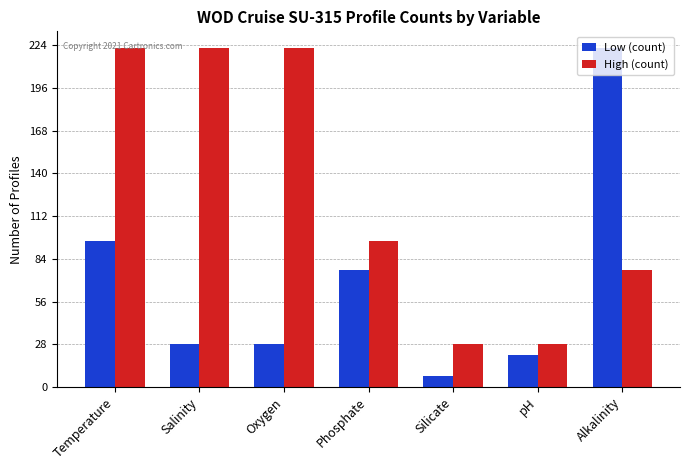

Reading left to right, transcribe all the data shown in this chart.

Low (count): Temperature=96	Salinity=28	Oxygen=28	Phosphate=77	Silicate=7	pH=21	Alkalinity=222
High (count): Temperature=222	Salinity=222	Oxygen=222	Phosphate=96	Silicate=28	pH=28	Alkalinity=77